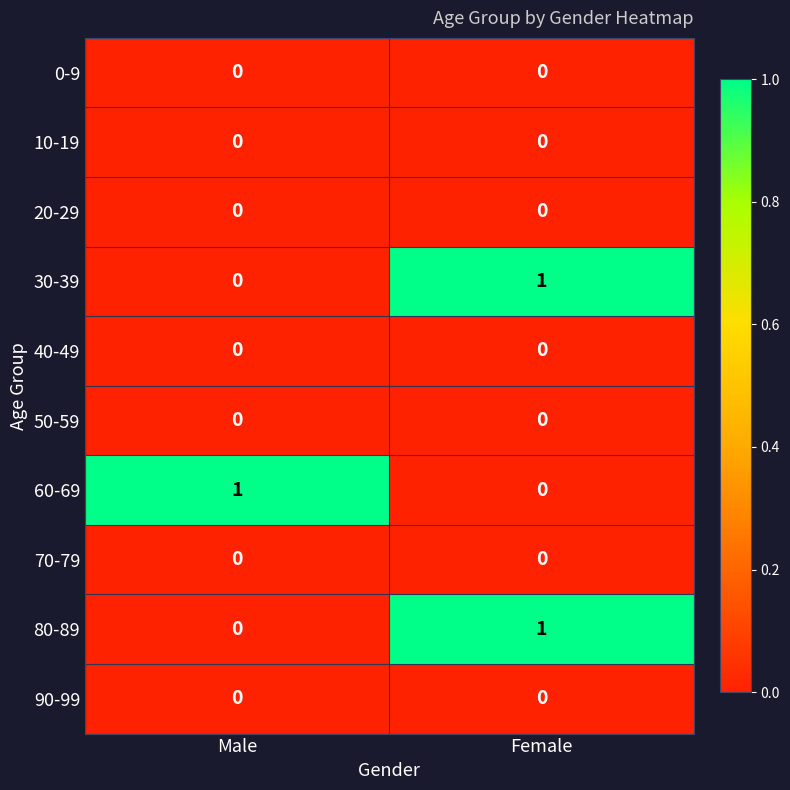

Reading right to left, transcribe all the data shown in this chart.

0-9: 0	0
10-19: 0	0
20-29: 0	0
30-39: 1	0
40-49: 0	0
50-59: 0	0
60-69: 0	1
70-79: 0	0
80-89: 1	0
90-99: 0	0